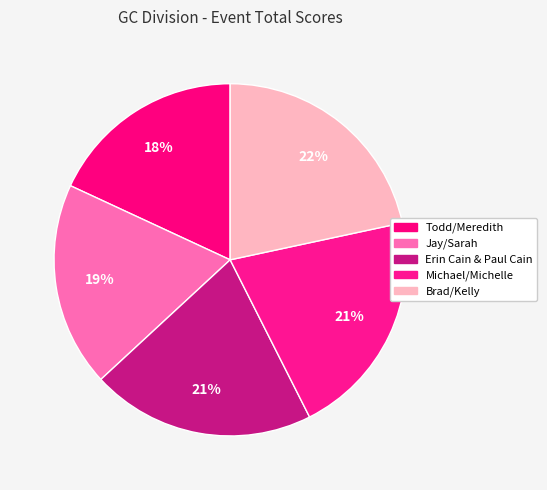

How many slices are in this pie chart?

5